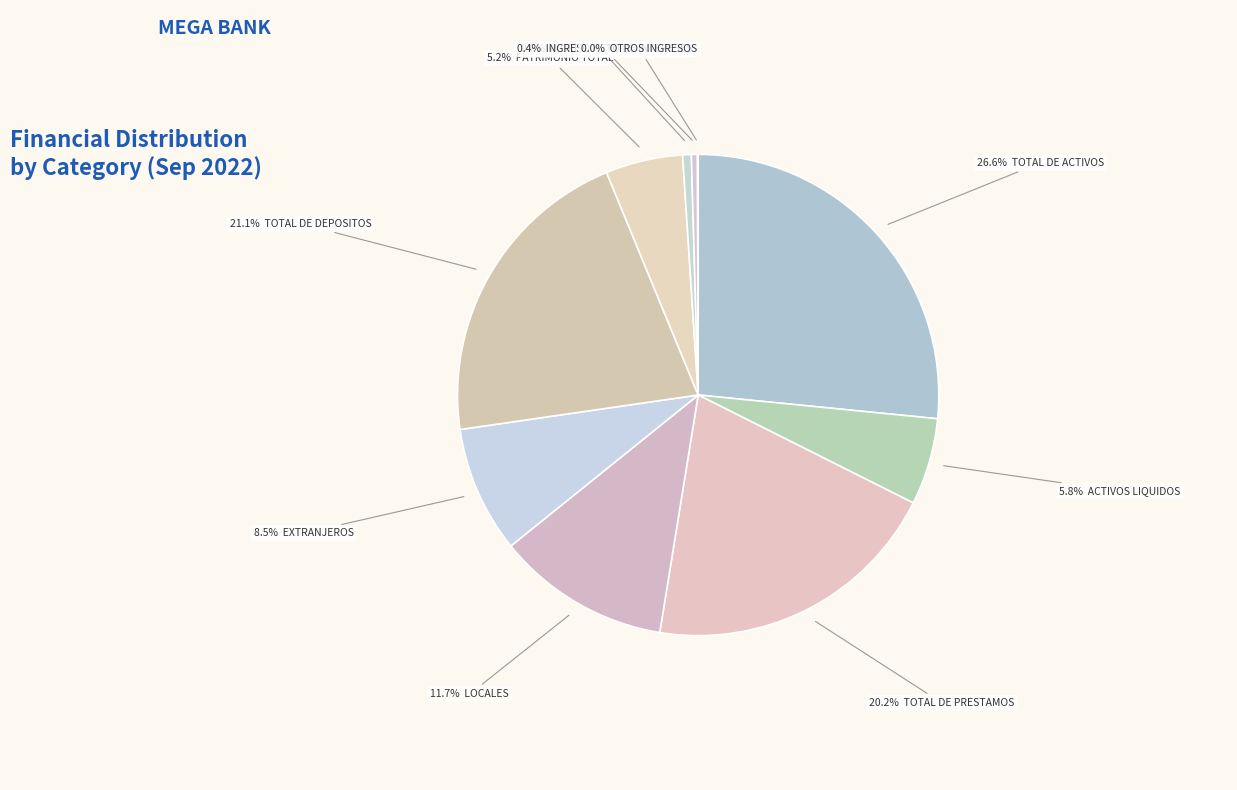

Which slice is the largest?

TOTAL DE ACTIVOS